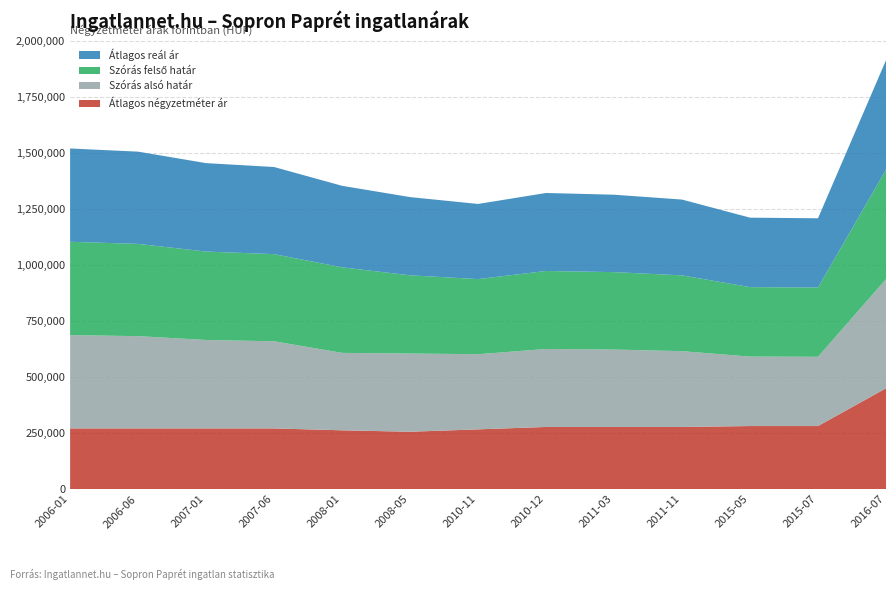

Reading left to right, transcribe all the data shown in this chart.

Átlagos négyzetméter ár: 270588	270588	270588	270588	262059	255676	266351	277027	277027	277027	281111	281111	449392
Szórás alsó határ: 416181	411461	394385	388624	345421	348864	335116	347856	345308	338071	309817	308894	486892
Szórás felső határ: 416181	411461	394385	388624	381607	348864	335116	347856	345308	338071	309817	308894	488610
Átlagos reál ár: 416181	411461	394385	388624	363514	348864	335116	347856	345308	338071	309817	308894	487751